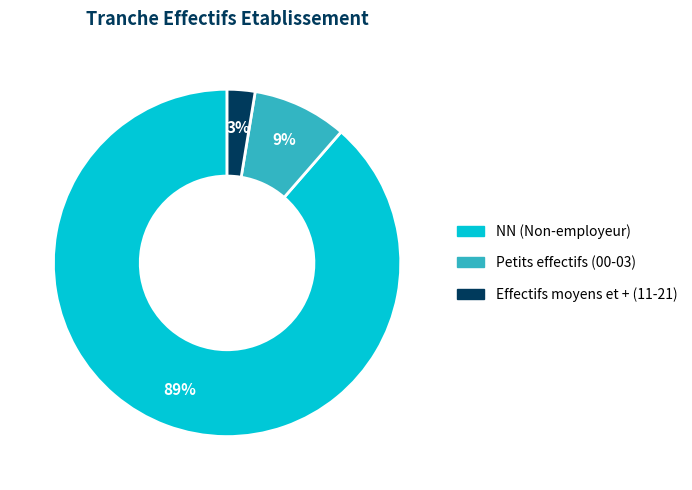

The Petits effectifs (00-03) slice represents 9% of the pie. True or false?

True